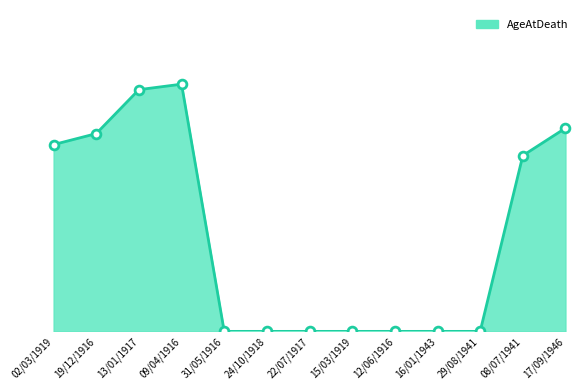

What is the change in value from 02/03/1919 to 31/05/1916?

-34